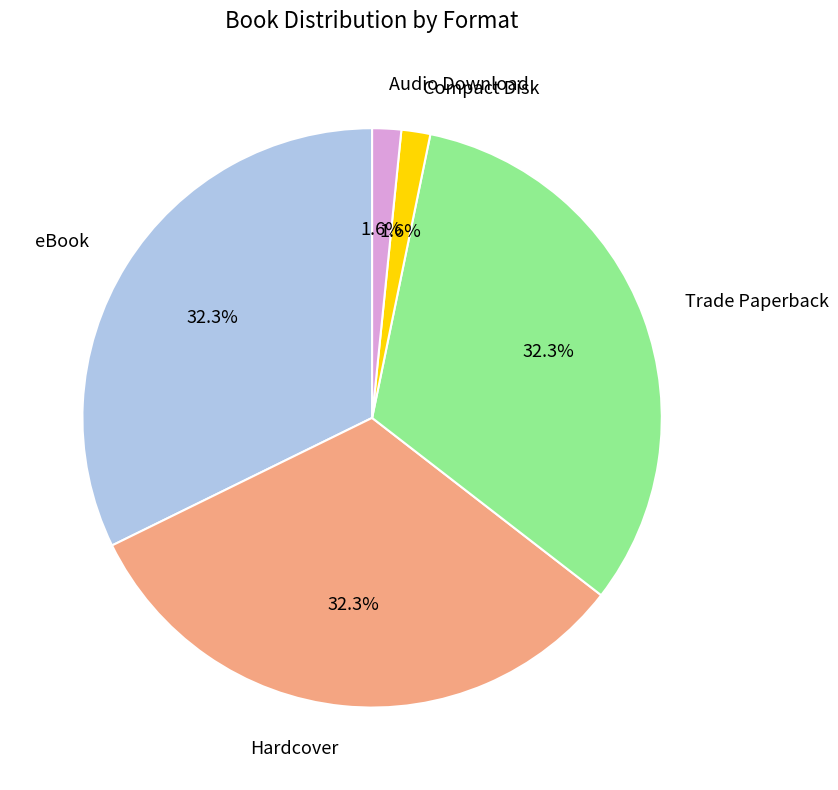

Does any single category account for the majority?

No